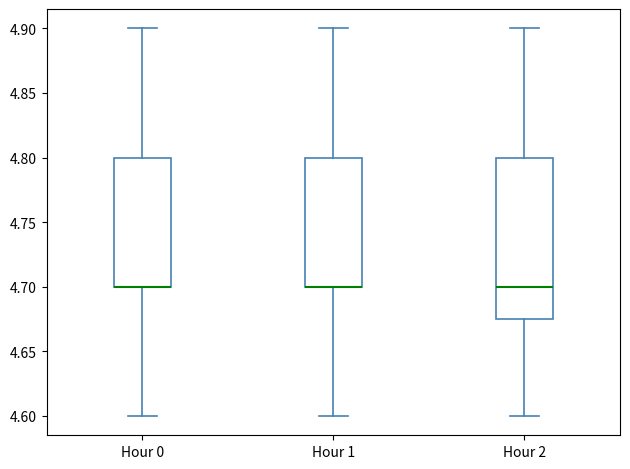

Reading left to right, transcribe this box plot: for each box, give where its median line is, the range the box spans, and where its two whiskers end, as read against the y-axis. The values are not printed on the chart, so give them approximately, as read against the axis.

Hour 0: median 4.700 (drawn on the box's lower edge), box 4.700 to 4.800, whiskers 4.600 to 4.900
Hour 1: median 4.700 (drawn on the box's lower edge), box 4.700 to 4.800, whiskers 4.600 to 4.900
Hour 2: median 4.700, box 4.675 to 4.800, whiskers 4.600 to 4.900